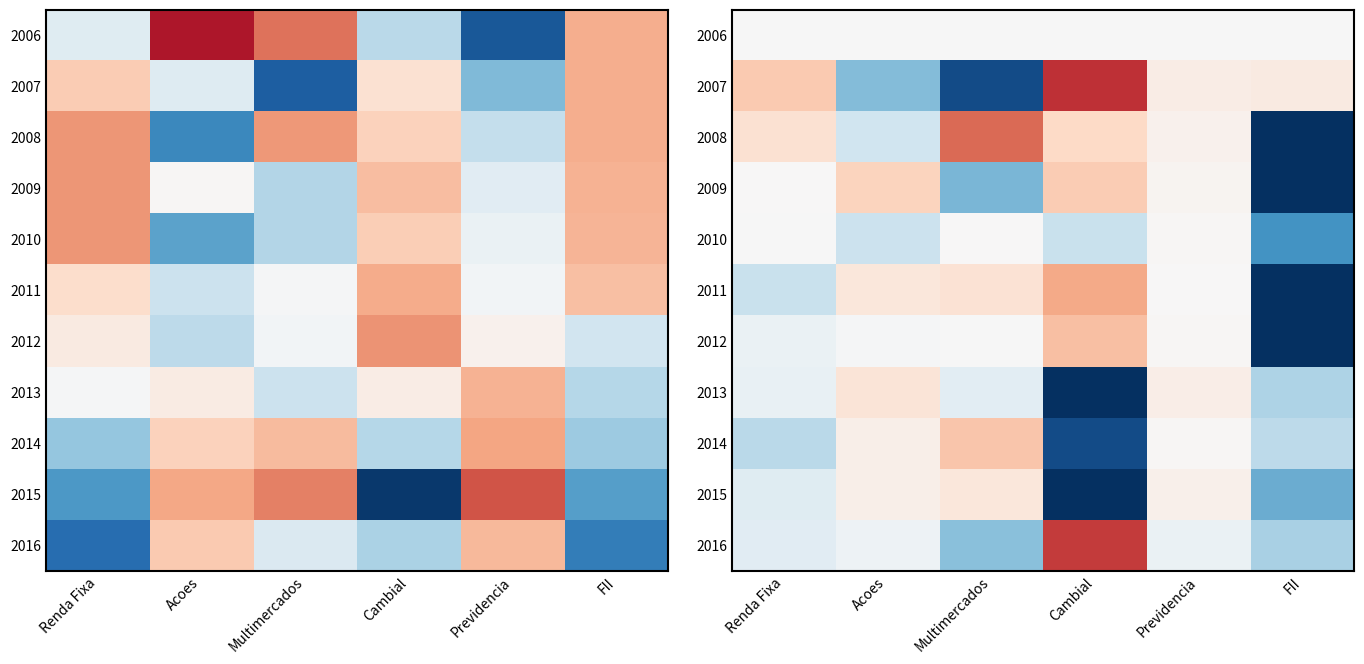

Rank the categories by 2013 value from lowest to highest.

Acoes, Previdencia, Renda Fixa, Multimercados, FII, Cambial